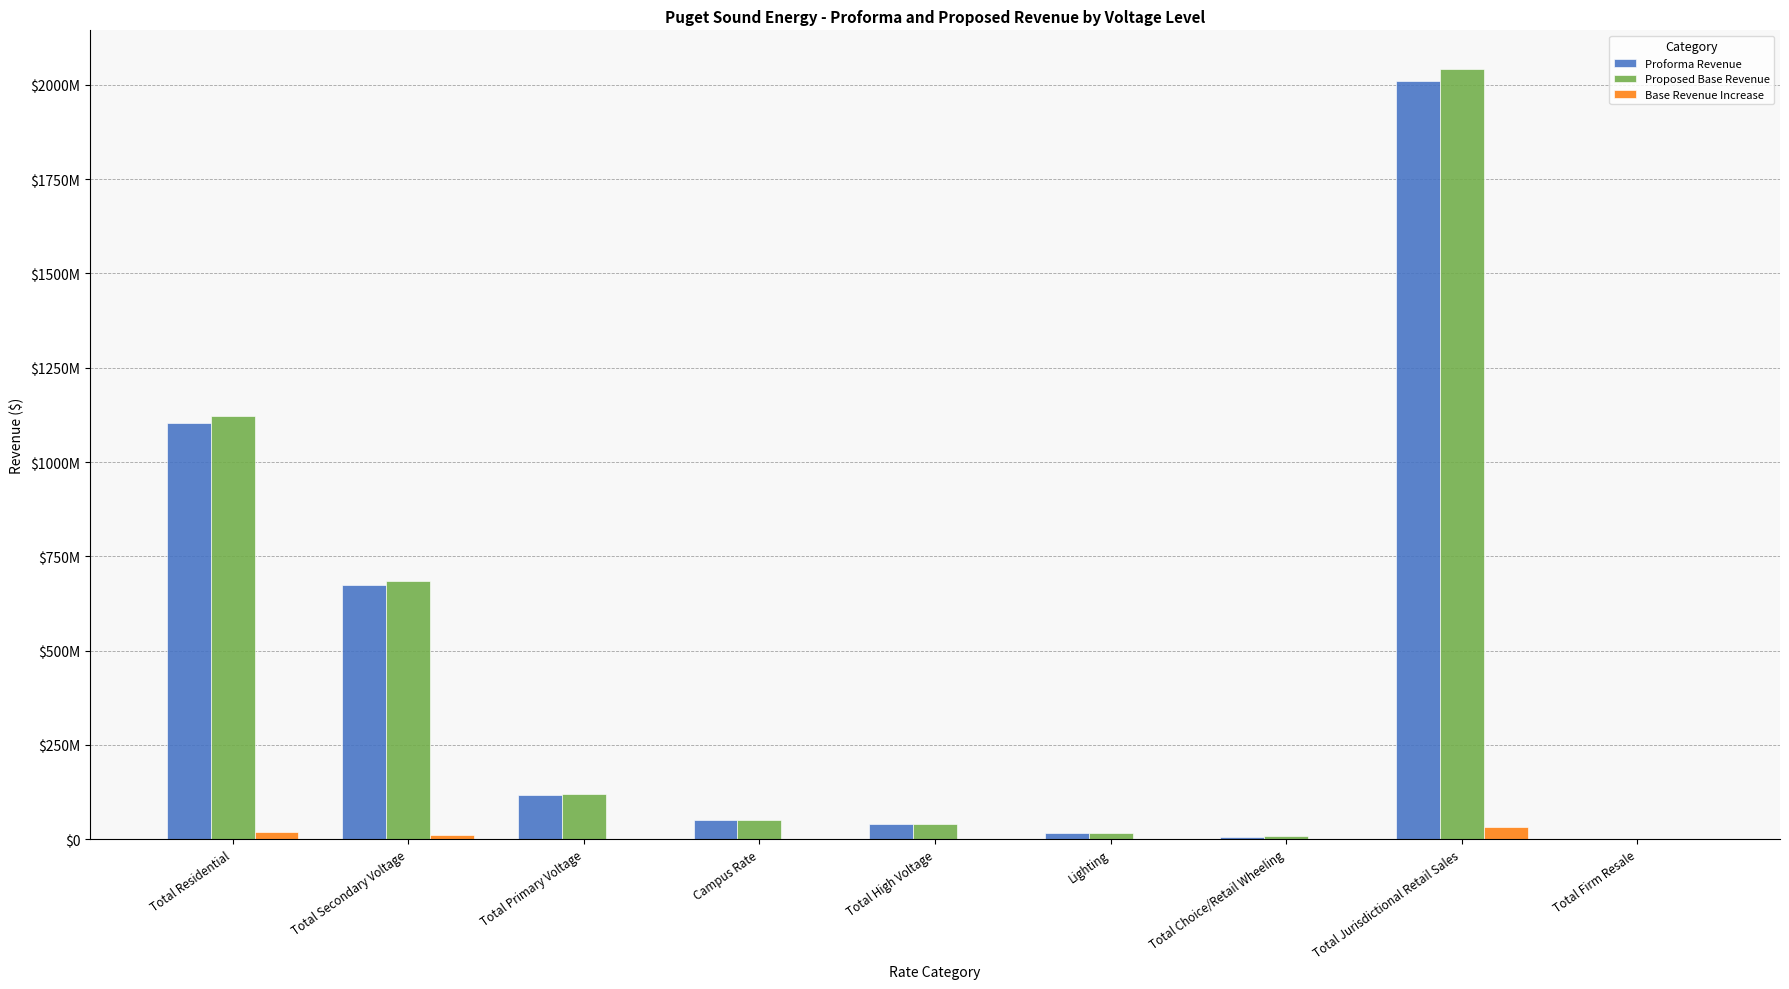

Which series has the largest range (max minus min)?

Proposed Base Revenue